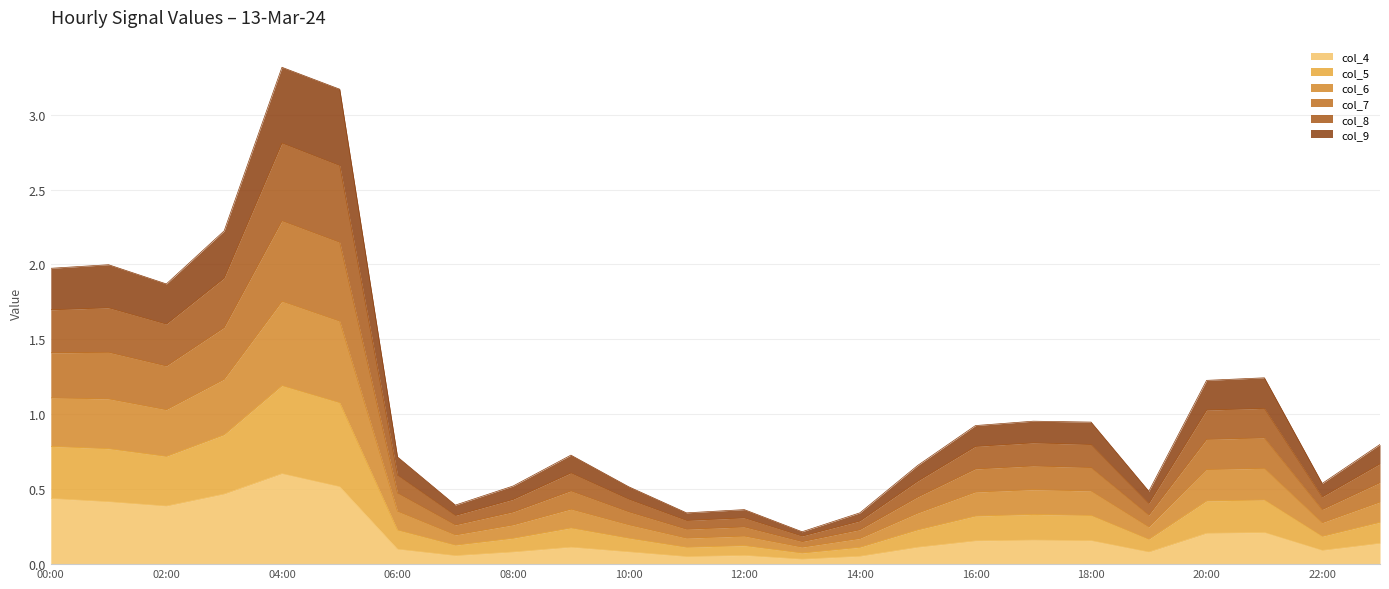

True or false: col_4 has a value of 0.2 at 20:00.

True